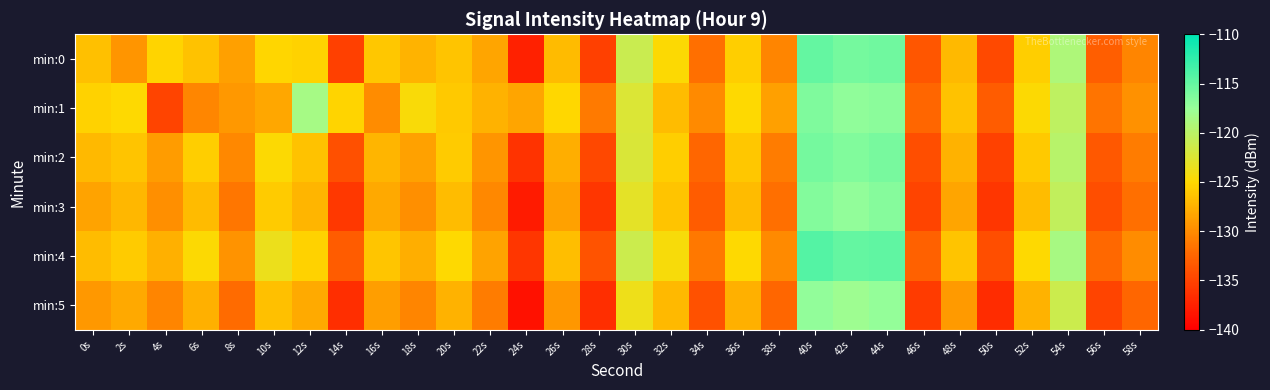

Reading left to right, what are all the values shown in this chart?

min:0: 0s=-126.6	2s=-129.4	4s=-125.3	6s=-126.5	8s=-128.7	10s=-125.2	12s=-125.4	14s=-135.2	16s=-126.1	18s=-127.4	20s=-126.3	22s=-128.4	24s=-137.5	26s=-126.9	28s=-135.2	30s=-121.1	32s=-124.9	34s=-131.8	36s=-125.6	38s=-130.5	40s=-114.9	42s=-115.8	44s=-115.6	46s=-133.6	48s=-127.0	50s=-134.5	52s=-125.6	54s=-119.1	56s=-133.0	58s=-130.4
min:1: 0s=-125.4	2s=-125.0	4s=-134.9	6s=-130.4	8s=-129.2	10s=-128.2	12s=-118.5	14s=-125.3	16s=-129.9	18s=-124.5	20s=-126.0	22s=-127.5	24s=-128.3	26s=-125.1	28s=-131.2	30s=-122.4	32s=-126.8	34s=-130.1	36s=-124.9	38s=-128.7	40s=-116.3	42s=-117.1	44s=-116.8	46s=-132.4	48s=-126.5	50s=-133.2	52s=-124.8	54s=-120.3	56s=-131.5	58s=-129.6
min:2: 0s=-127.1	2s=-126.3	4s=-128.9	6s=-125.7	8s=-130.2	10s=-124.8	12s=-126.5	14s=-134.1	16s=-127.3	18s=-128.6	20s=-125.9	22s=-129.4	24s=-136.2	26s=-127.8	28s=-134.7	30s=-122.3	32s=-125.6	34s=-132.4	36s=-126.1	38s=-131.0	40s=-115.8	42s=-116.4	44s=-115.9	46s=-134.2	48s=-127.5	50s=-135.1	52s=-126.0	54s=-119.8	56s=-133.5	58s=-131.0
min:3: 0s=-128.5	2s=-127.2	4s=-129.8	6s=-126.9	8s=-131.4	10s=-125.9	12s=-127.3	14s=-135.8	16s=-128.1	18s=-129.7	20s=-126.8	22s=-130.2	24s=-137.9	26s=-128.6	28s=-135.9	30s=-123.1	32s=-126.4	34s=-133.2	36s=-126.9	38s=-131.8	40s=-116.5	42s=-117.2	44s=-116.6	46s=-134.9	48s=-128.3	50s=-136.0	52s=-126.8	54s=-120.5	56s=-134.2	58s=-131.8
min:4: 0s=-126.8	2s=-125.9	4s=-127.6	6s=-124.8	8s=-129.5	10s=-123.7	12s=-125.4	14s=-133.2	16s=-126.2	18s=-127.8	20s=-124.9	22s=-128.5	24s=-136.0	26s=-126.7	28s=-133.8	30s=-121.2	32s=-124.5	34s=-131.3	36s=-125.0	38s=-130.1	40s=-114.2	42s=-115.0	44s=-114.7	46s=-132.8	48s=-126.4	50s=-134.2	52s=-124.9	54s=-118.6	56s=-132.3	58s=-130.0
min:5: 0s=-129.2	2s=-128.1	4s=-130.5	6s=-127.6	8s=-132.1	10s=-126.6	12s=-128.0	14s=-136.5	16s=-128.8	18s=-130.4	20s=-127.5	22s=-131.0	24s=-138.6	26s=-129.3	28s=-136.6	30s=-123.8	32s=-127.1	34s=-134.0	36s=-127.6	38s=-132.5	40s=-117.2	42s=-117.9	44s=-117.3	46s=-135.6	48s=-129.0	50s=-136.7	52s=-127.5	54s=-121.2	56s=-134.9	58s=-132.5